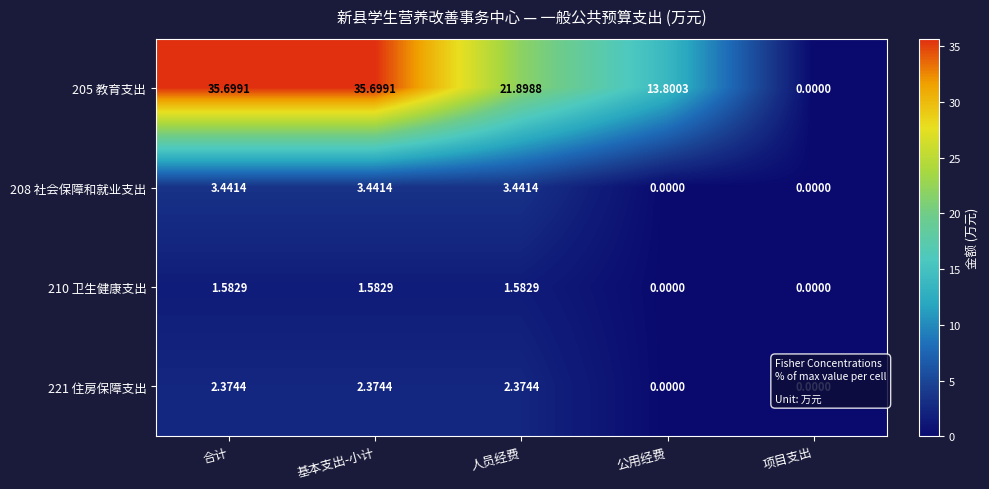

How many categories are shown in the chart?

5